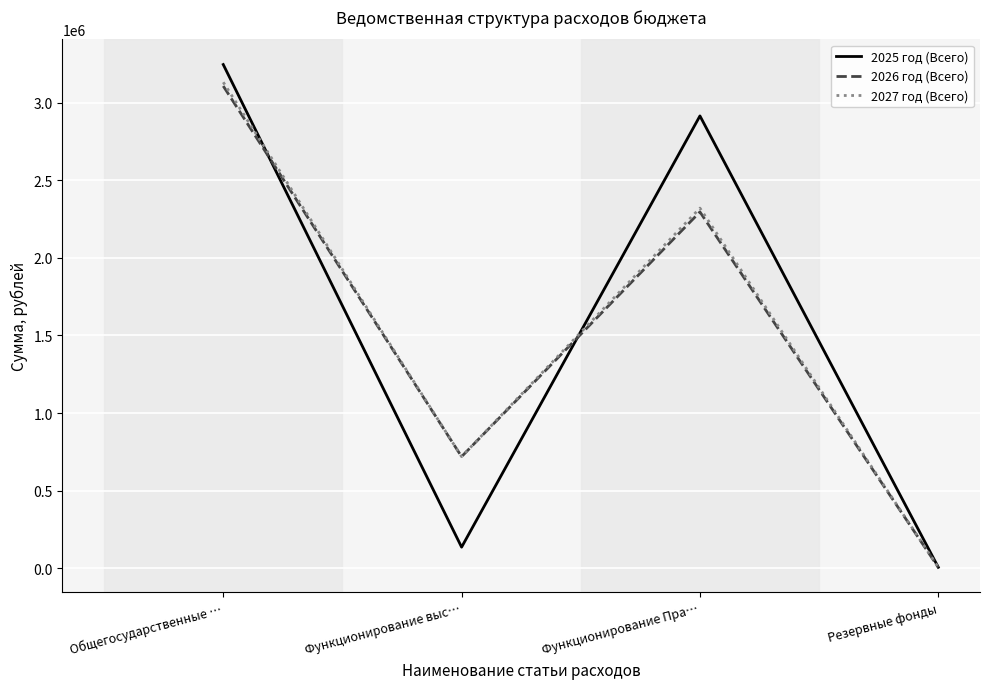

True or false: 2026 год (Всего) has more than 0 points higher than both neighbors.

True